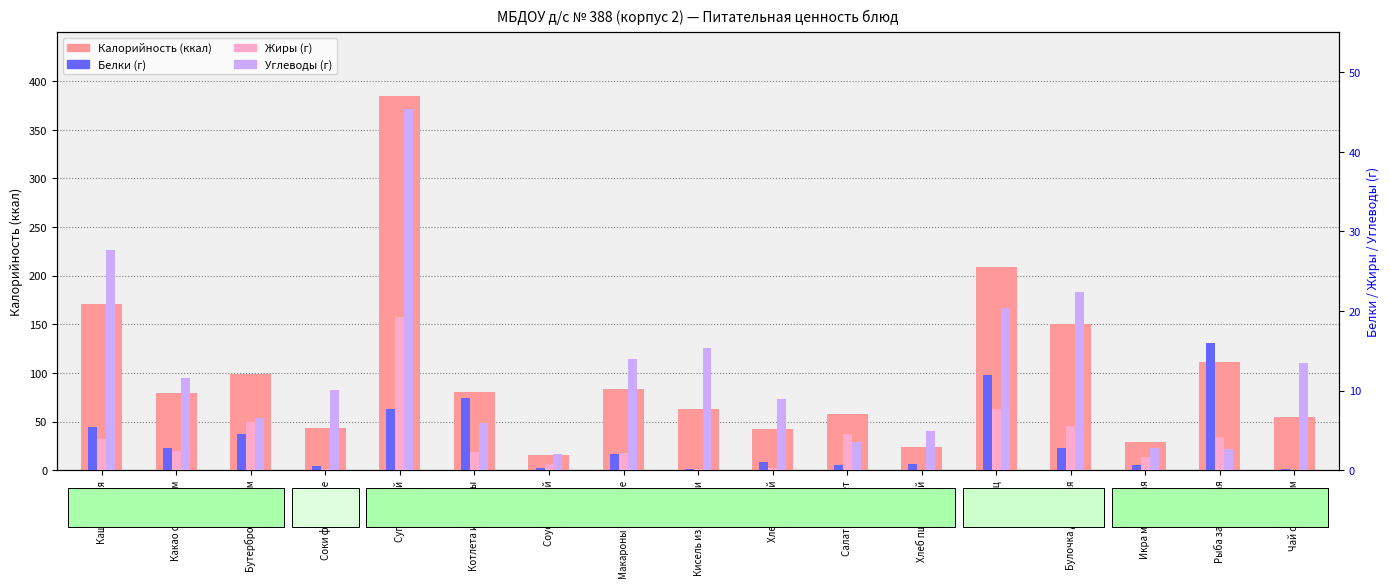

How many categories are shown in the chart?

17